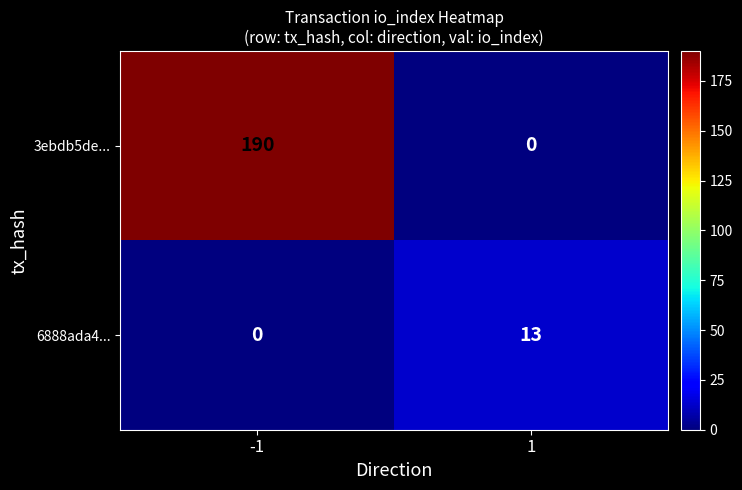

What is the sum of all 6888ada4... values?

13